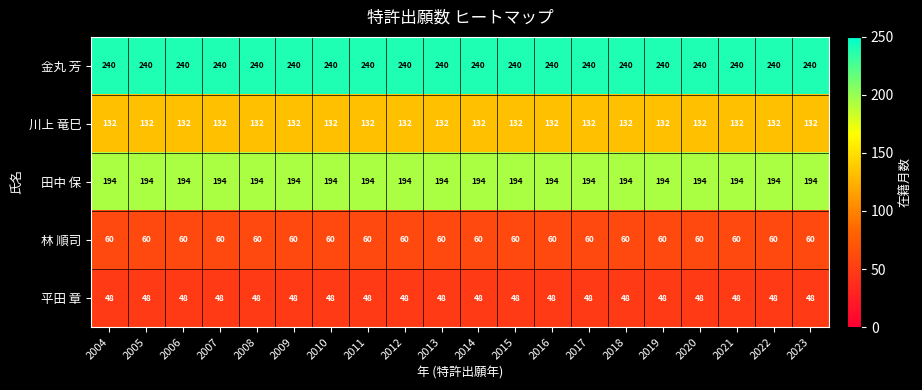

At 2014, list the series in order from smallest to largest.

平田 章, 林 順司, 川上 竜巳, 田中 保, 金丸 芳